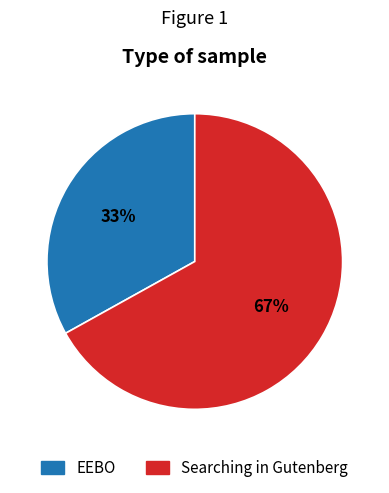

Rank the categories by value from lowest to highest.

EEBO, Searching in Gutenberg